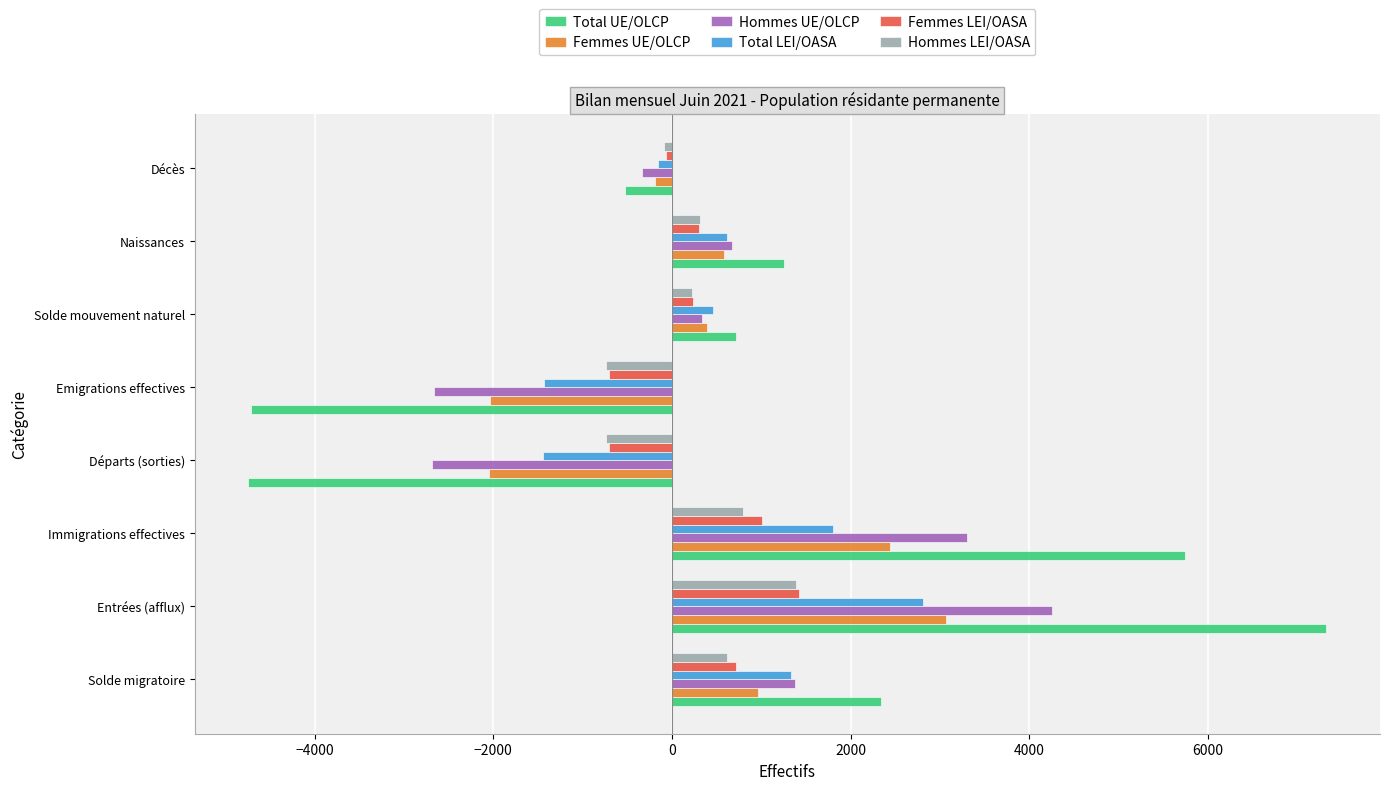

Is it true that Hommes UE/OLCP equals 333 at Solde mouvement naturel?

True